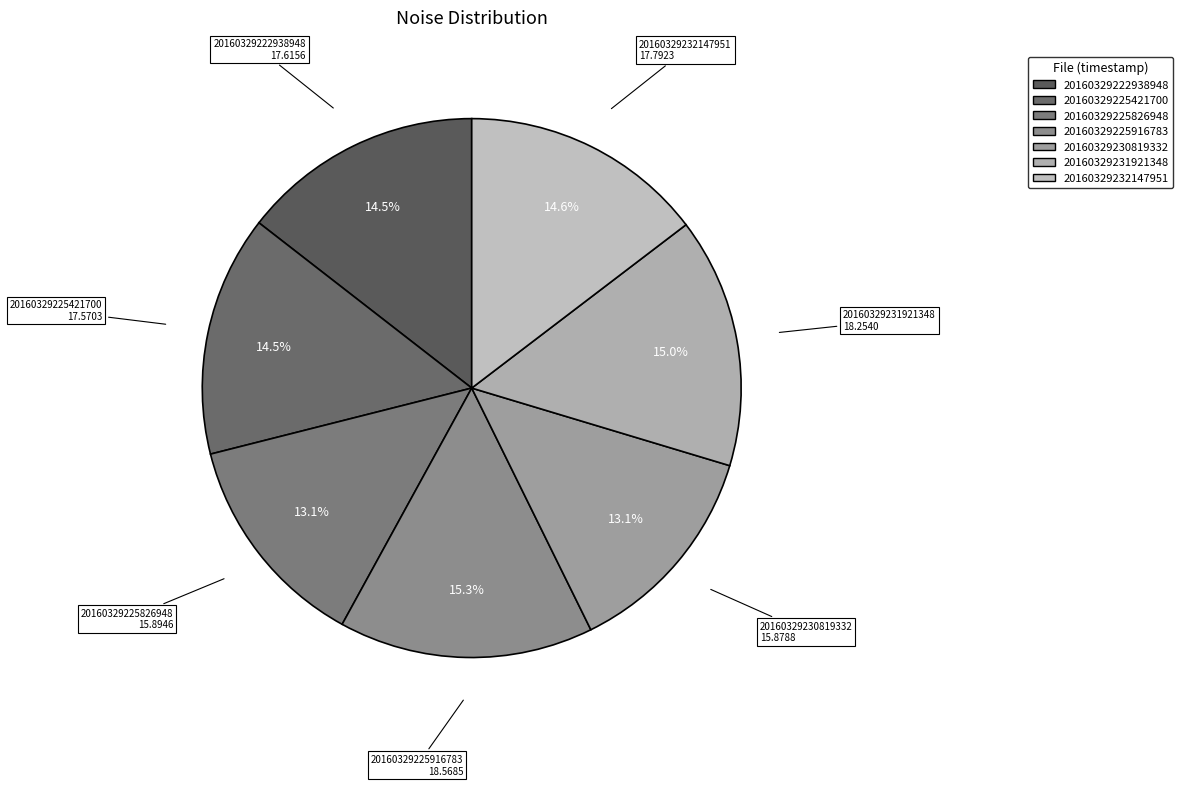

Does 20160329230819332 account for over 50% of the chart?

No